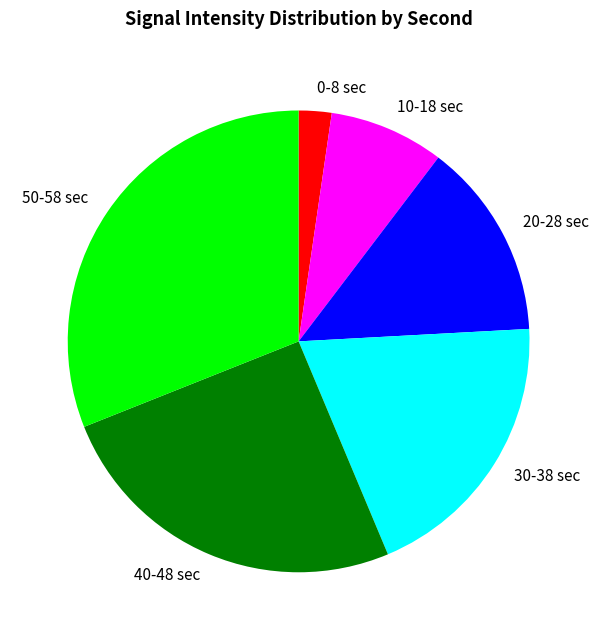

Combined, do 50-58 sec and 30-38 sec account for over 50%?

Yes